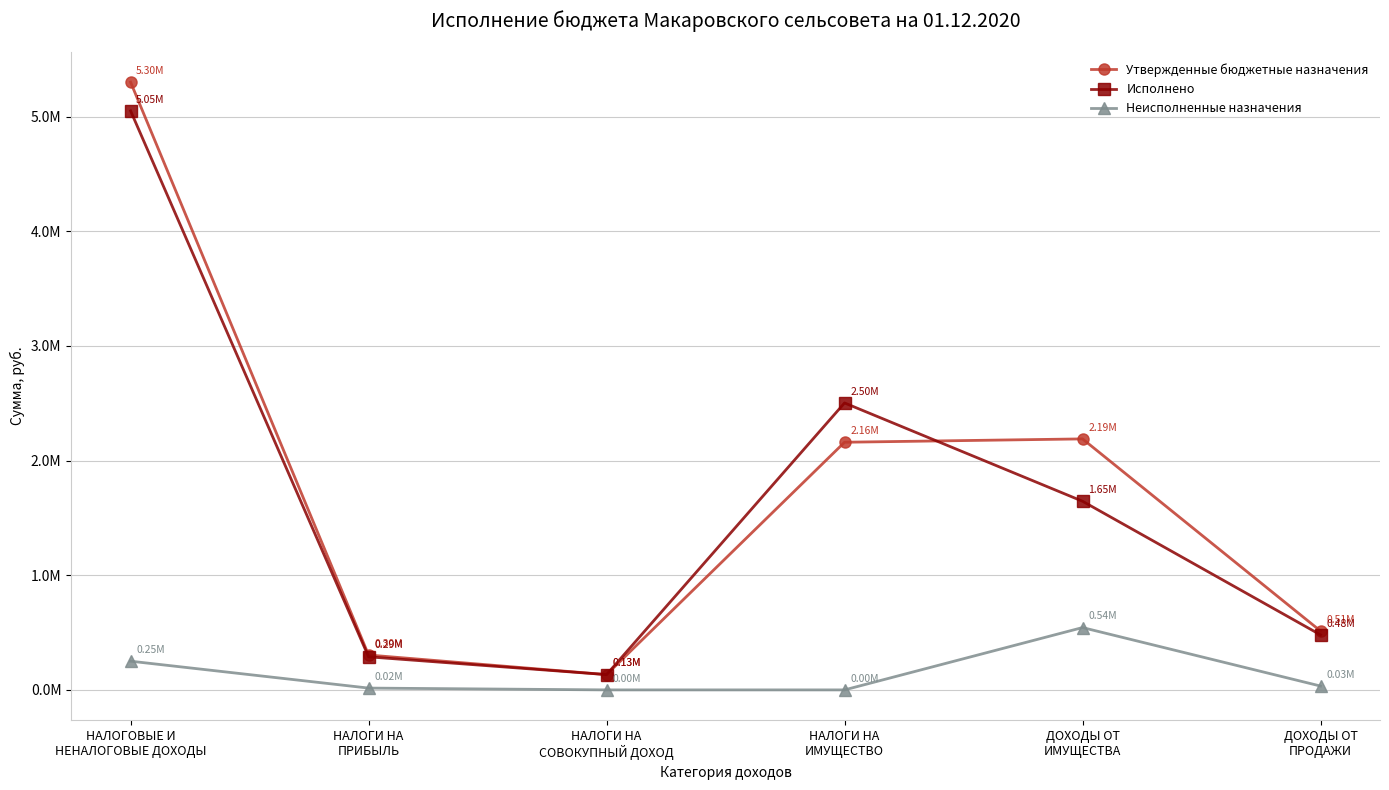

What are all the series names shown in the legend?

Утвержденные бюджетные назначения, Исполнено, Неисполненные назначения